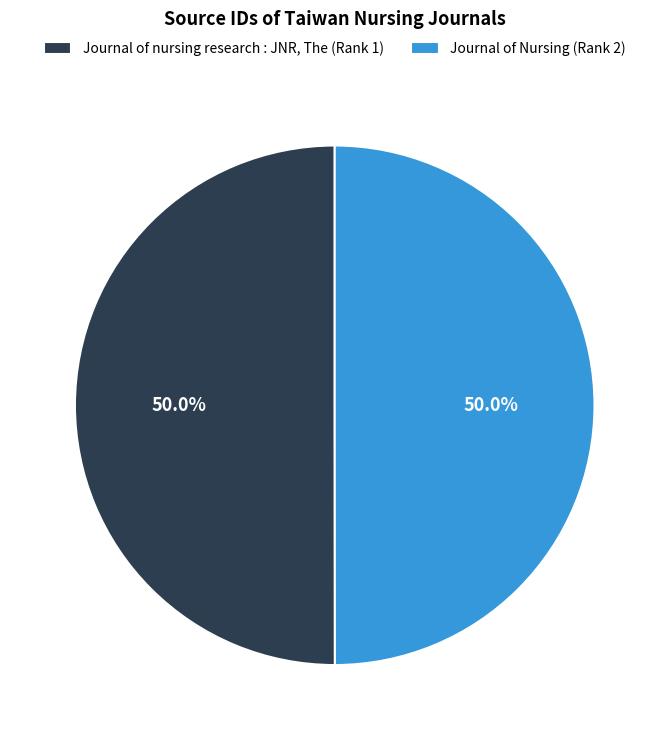

What is the ratio of the value at Journal of nursing research : JNR, The (Rank 1) to the value at Journal of Nursing (Rank 2)?

1.0